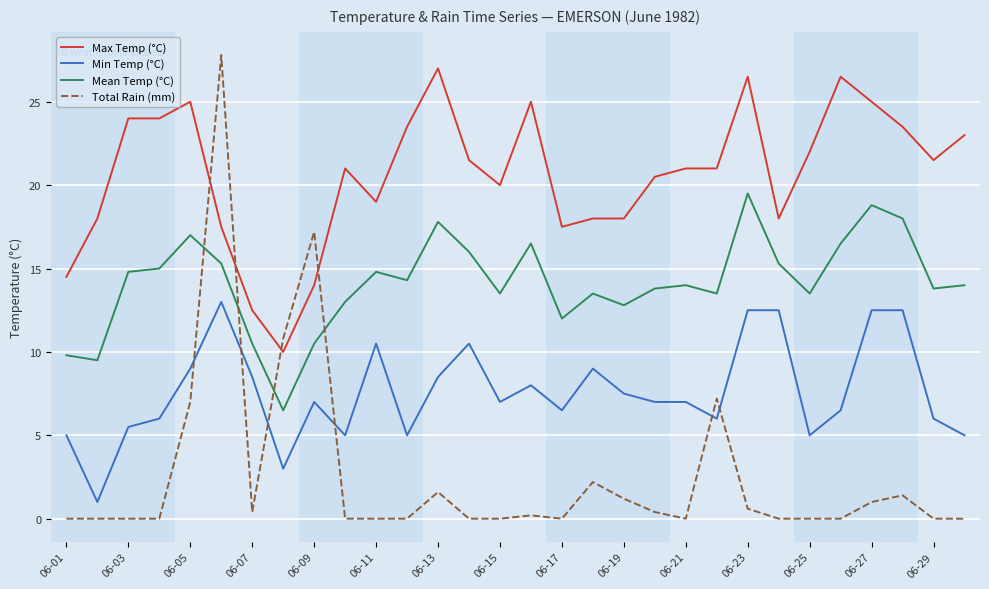

In Total Rain (mm), how many points are higher than both neighbors (excluding endpoints)?

7